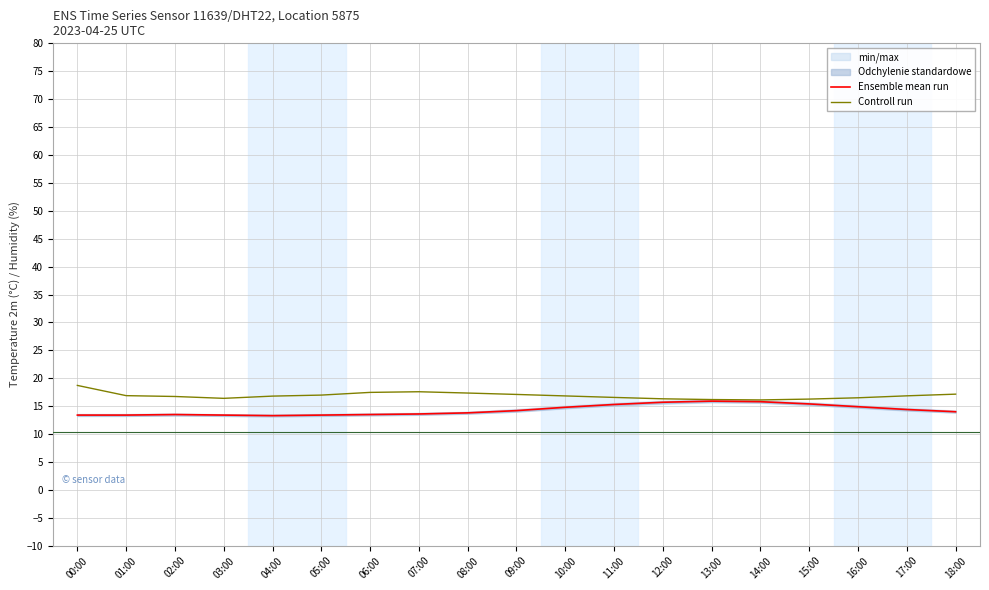

Reading left to right, transcribe all the data shown in this chart.

Ensemble mean run: 13.4	13.4	13.5	13.4	13.3	13.4	13.5	13.6	13.8	14.2	14.8	15.3	15.7	15.9	15.8	15.4	14.9	14.4	14.0
Controll run: 18.7	16.9	16.7	16.4	16.8	17.0	17.5	17.6	17.3	17.1	16.8	16.6	16.3	16.2	16.1	16.3	16.5	16.8	17.1